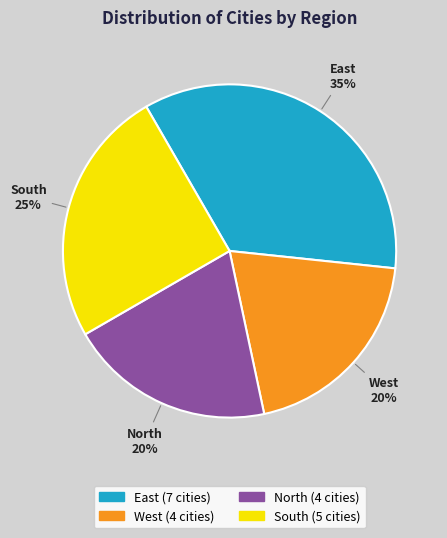

To the nearest percent, what is the combined percentage of East and West?

55%